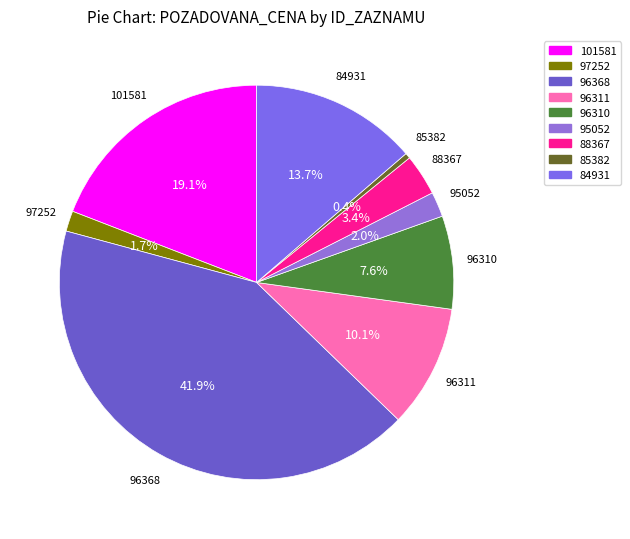

To the nearest percent, what percentage of the pie is 96310?

8%